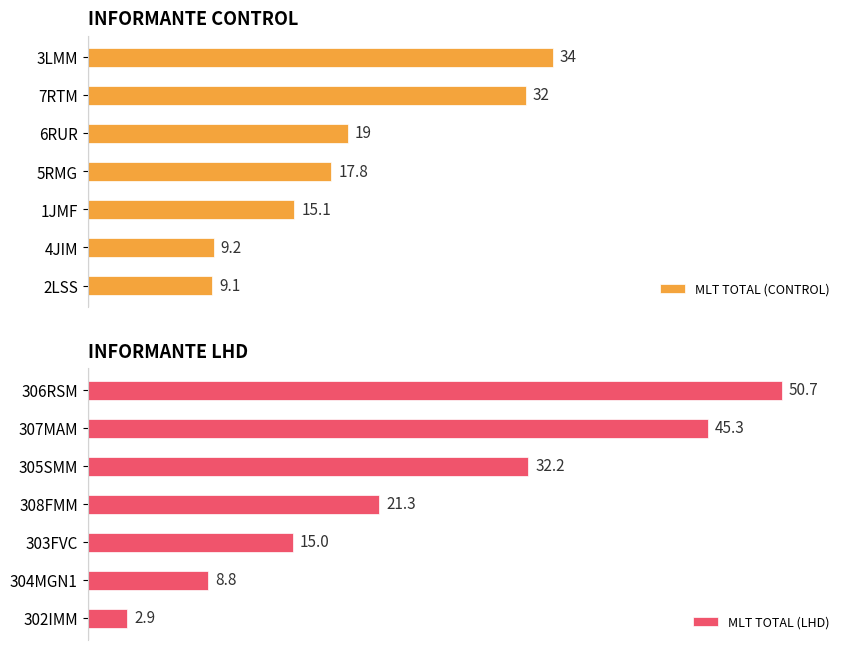

Which category has the highest value in the MLT TOTAL (CONTROL) series?

3LMM